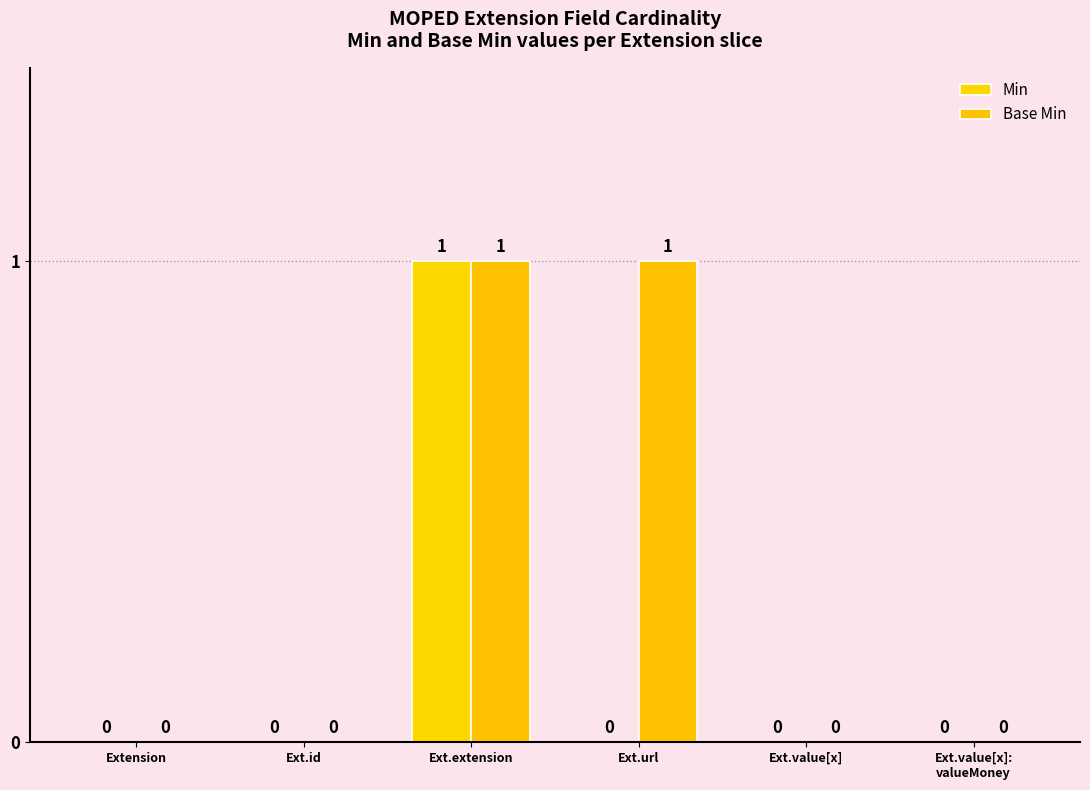

How many positive values does the Base Min series have?

2